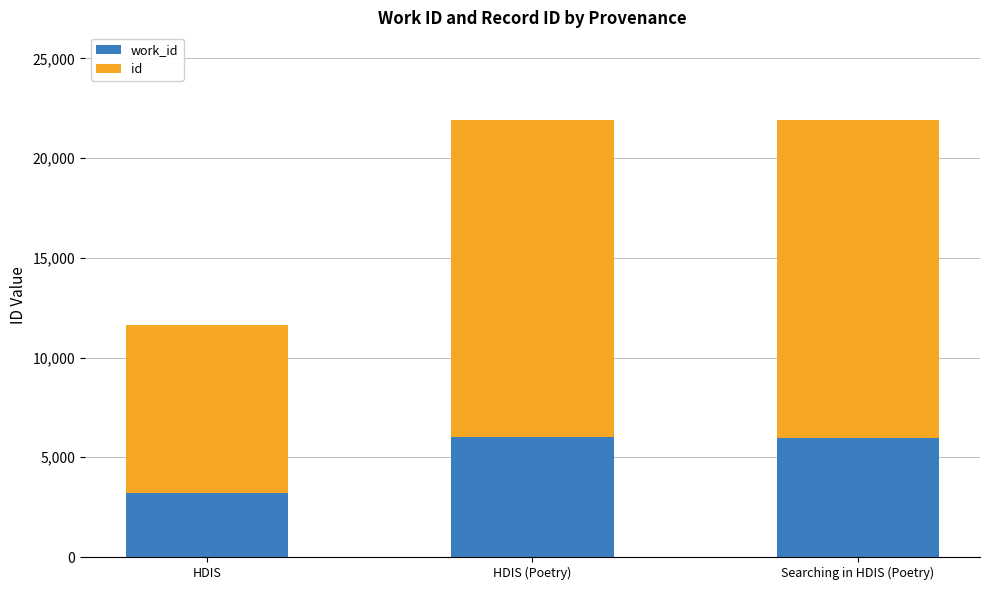

What is the total value across all series at HDIS?

11617